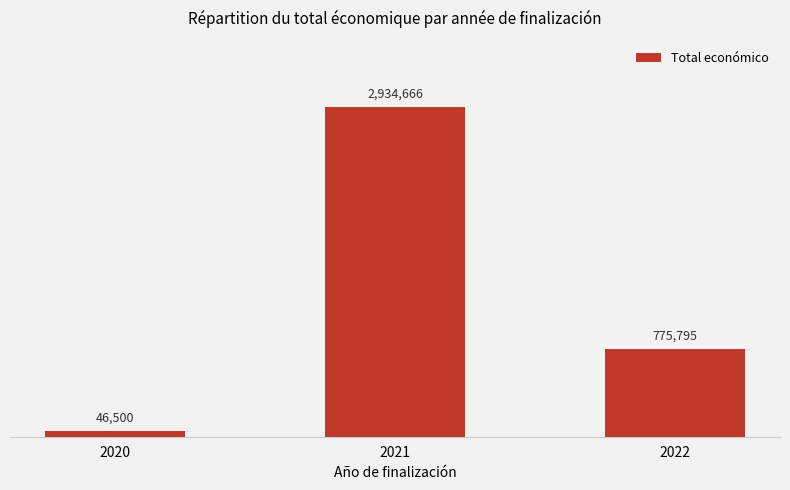

Rank the categories by value from highest to lowest.

2021, 2022, 2020